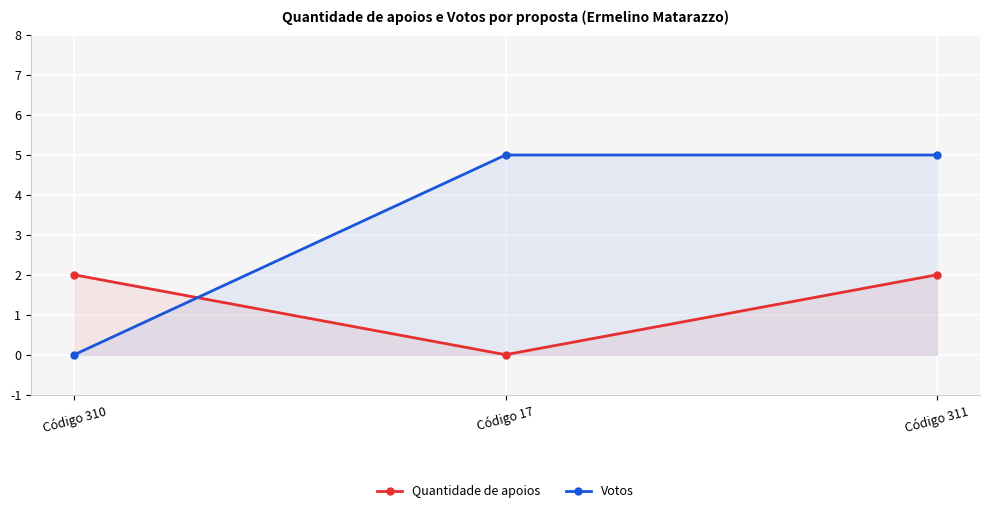

Count the Votos values in the range 0 to 5.

3